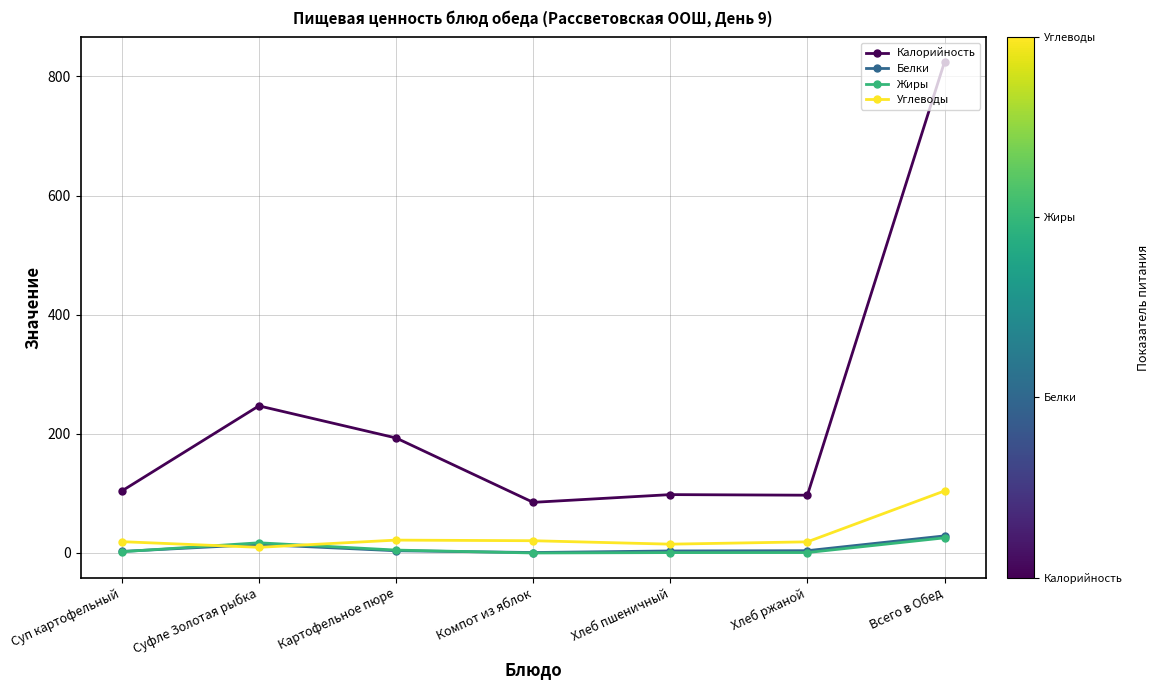

How many series are shown in this chart?

4